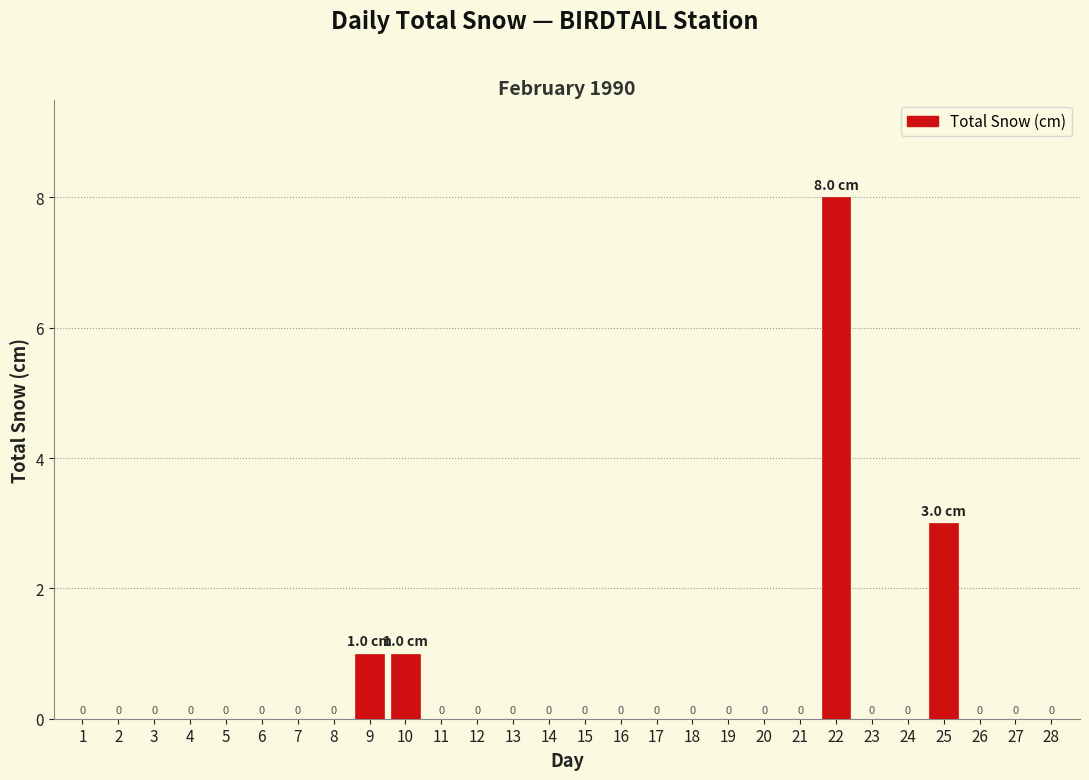

Reading right to left, what are all the values shown in this chart?

28=0	27=0	26=0	25=3	24=0	23=0	22=8	21=0	20=0	19=0	18=0	17=0	16=0	15=0	14=0	13=0	12=0	11=0	10=1	9=1	8=0	7=0	6=0	5=0	4=0	3=0	2=0	1=0